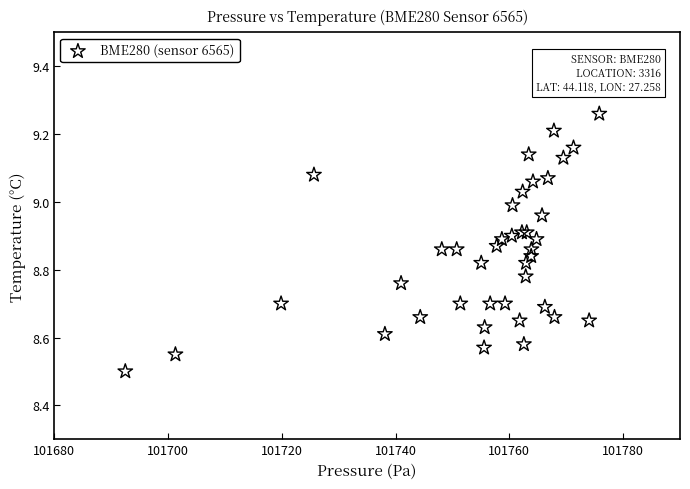

What Y value in the scatter plot is closest to 8?

8.5